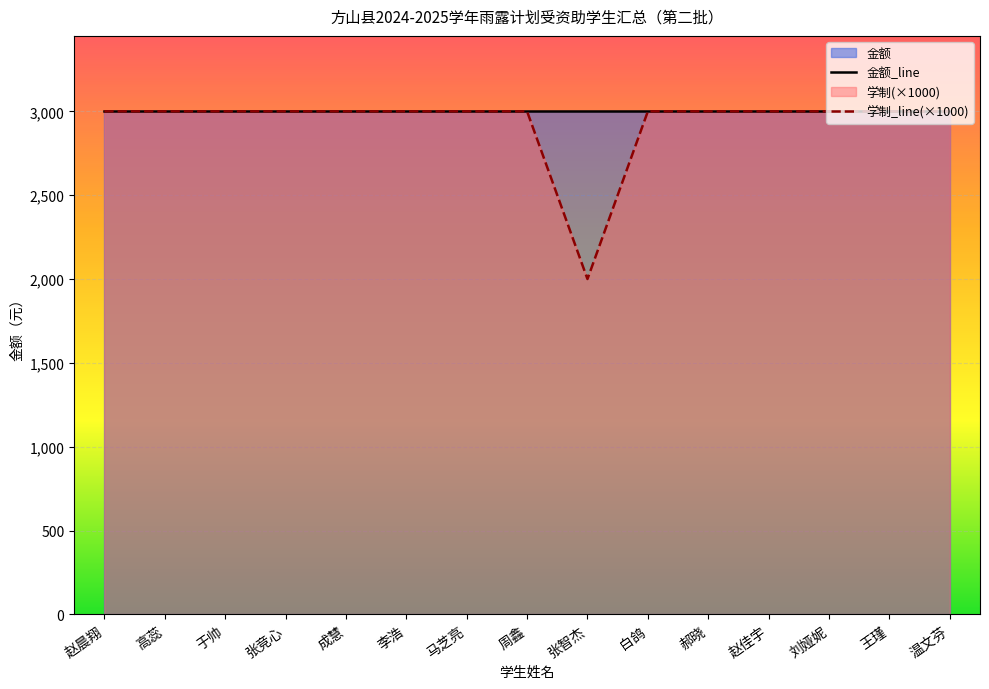

Does the chart display data point markers on the line(s)?

No